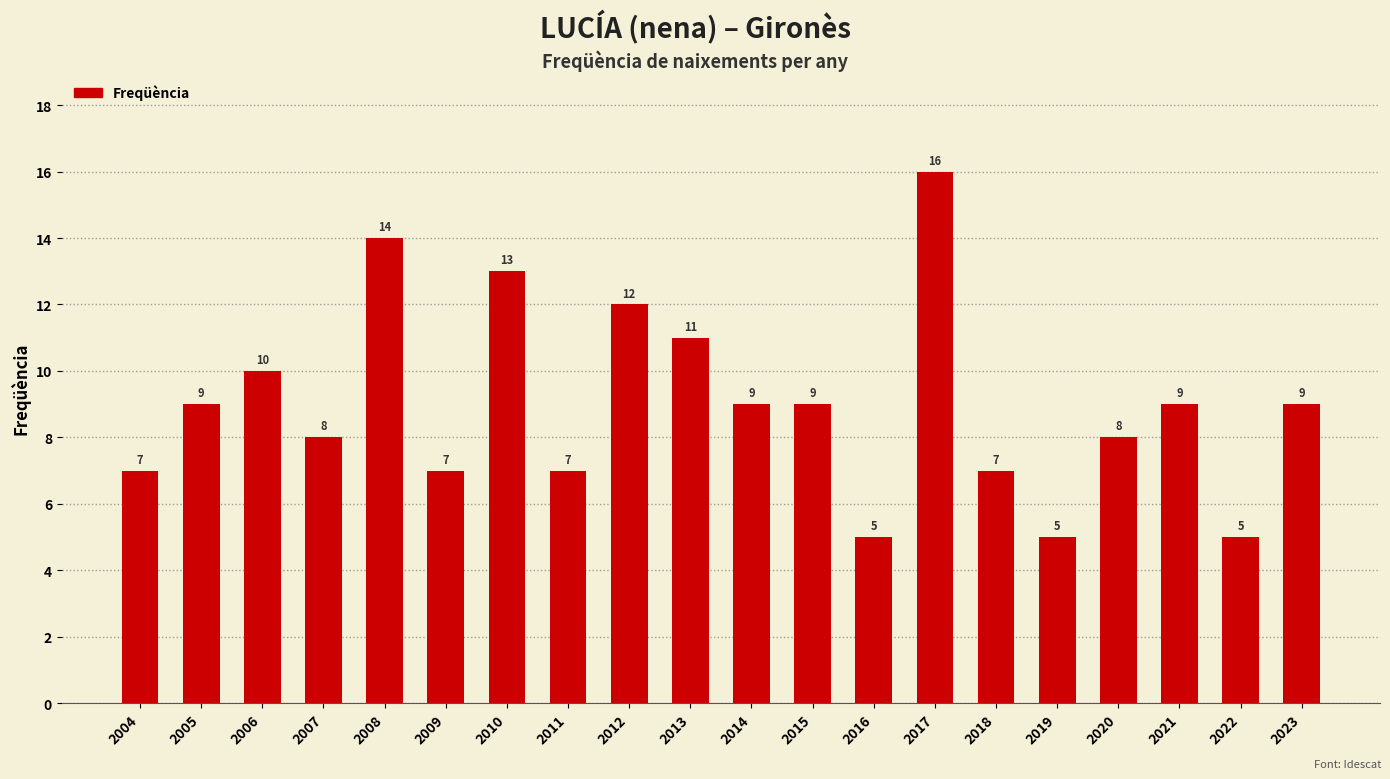

What is the value of the 20th bar from the left?

9